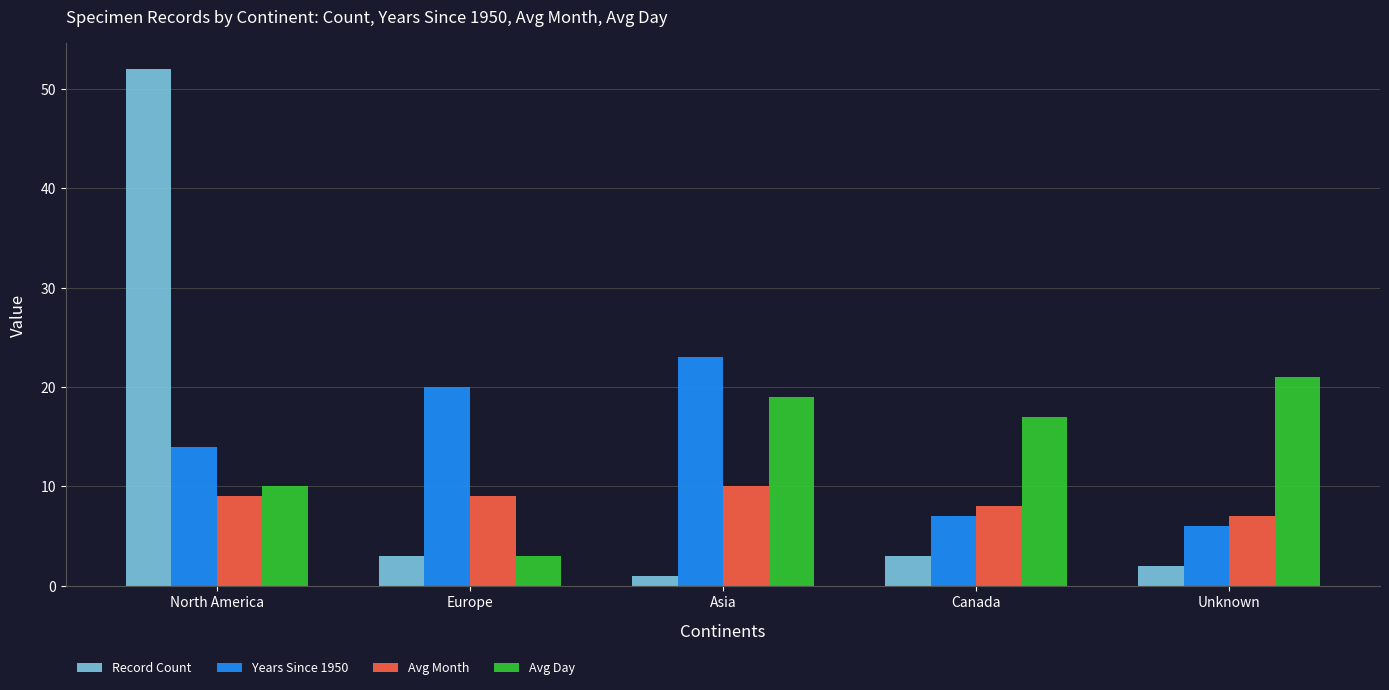

How many bars are there in each group?

4